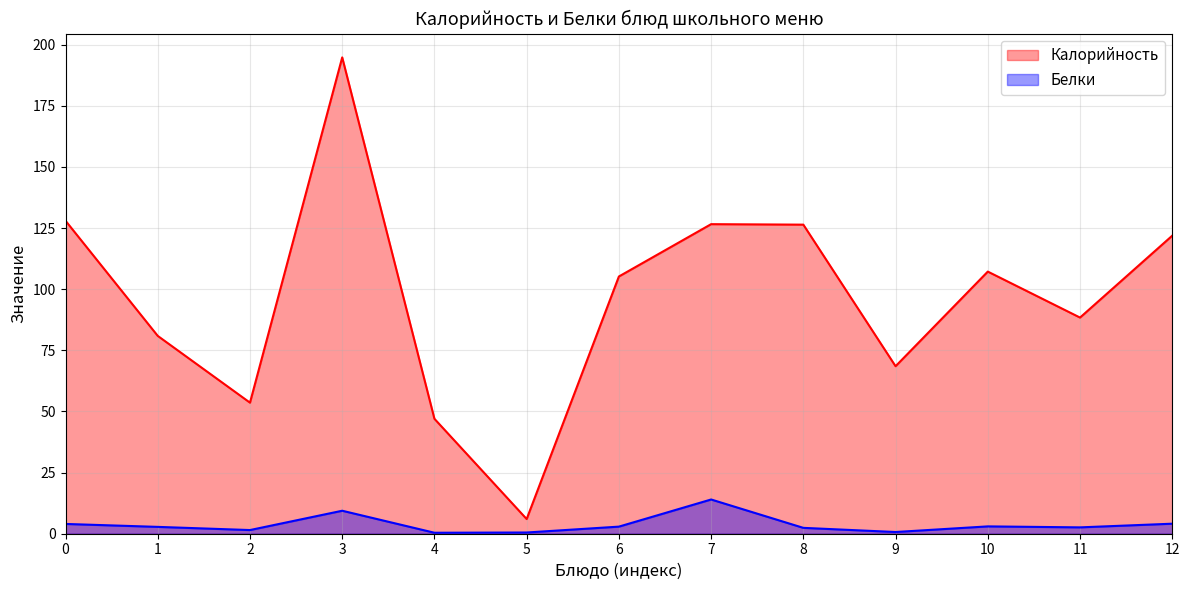

Which series has the largest total across all categories?

Калорийность